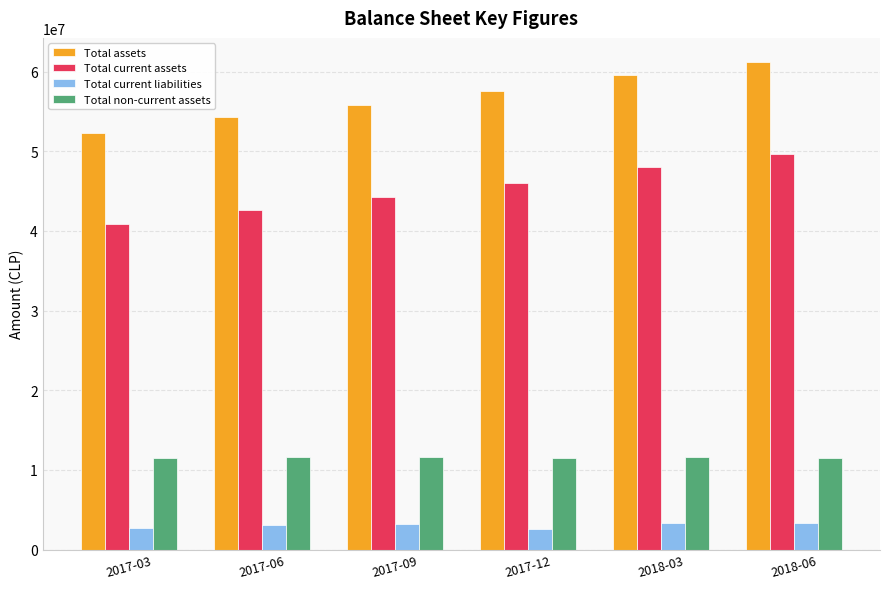

What is the difference between the highest and lowest values at 2017-09?

52680178